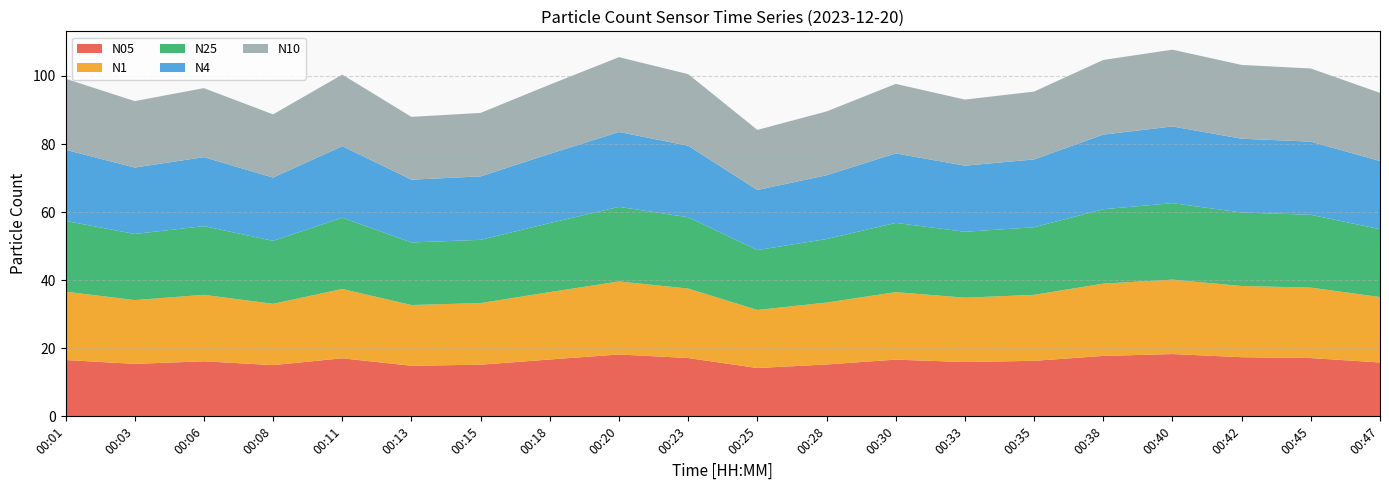

Reading right to left, extract all data points from this chart.

N05: 00:47=15.8	00:45=17.1	00:42=17.4	00:40=18.3	00:38=17.8	00:35=16.3	00:33=15.9	00:30=16.7	00:28=15.2	00:25=14.2	00:23=17.1	00:20=18.2	00:18=16.7	00:15=15.2	00:13=14.9	00:11=17.1	00:08=15.1	00:06=16.2	00:03=15.4	00:01=16.6
N1: 00:47=19.2	00:45=20.7	00:42=20.9	00:40=21.9	00:38=21.2	00:35=19.4	00:33=18.9	00:30=19.8	00:28=18.2	00:25=17.1	00:23=20.4	00:20=21.4	00:18=19.8	00:15=18.1	00:13=17.8	00:11=20.4	00:08=18.0	00:06=19.5	00:03=18.7	00:01=20.1
N25: 00:47=19.9	00:45=21.4	00:42=21.6	00:40=22.5	00:38=21.9	00:35=19.9	00:33=19.4	00:30=20.3	00:28=18.7	00:25=17.6	00:23=20.9	00:20=21.9	00:18=20.3	00:15=18.6	00:13=18.4	00:11=20.9	00:08=18.5	00:06=20.2	00:03=19.4	00:01=20.8
N4: 00:47=20.0	00:45=21.5	00:42=21.7	00:40=22.5	00:38=21.9	00:35=19.9	00:33=19.4	00:30=20.4	00:28=18.7	00:25=17.6	00:23=21.0	00:20=22.0	00:18=20.3	00:15=18.6	00:13=18.4	00:11=21.0	00:08=18.6	00:06=20.3	00:03=19.5	00:01=20.9
N10: 00:47=20.0	00:45=21.5	00:42=21.7	00:40=22.6	00:38=21.9	00:35=19.9	00:33=19.4	00:30=20.4	00:28=18.7	00:25=17.7	00:23=21.0	00:20=22.0	00:18=20.3	00:15=18.6	00:13=18.4	00:11=21.0	00:08=18.6	00:06=20.3	00:03=19.5	00:01=20.9